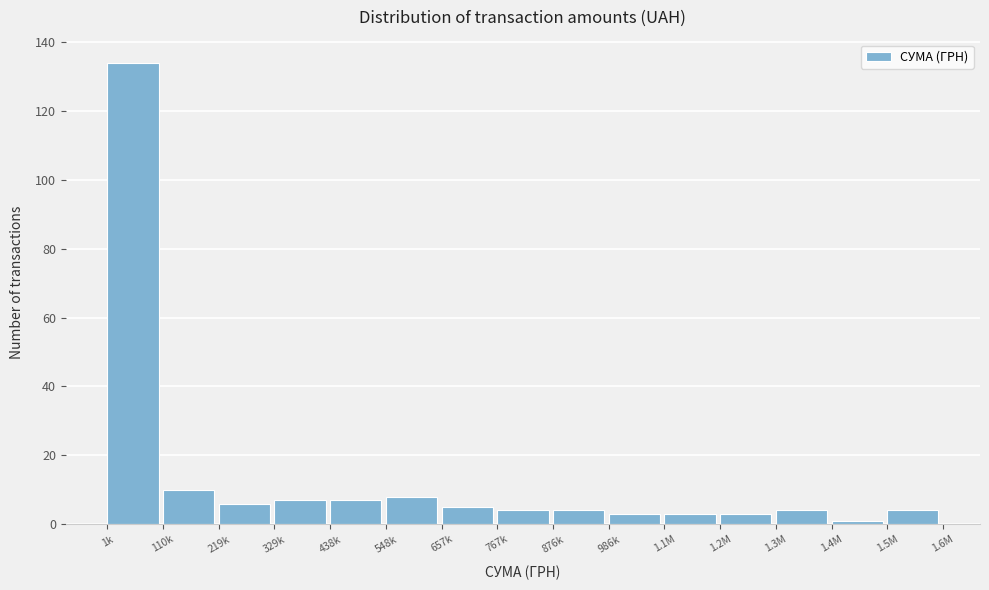

Reading left to right, list all the values displayed in this chart.

134	10	6	7	7	8	5	4	4	3	3	3	4	1	4